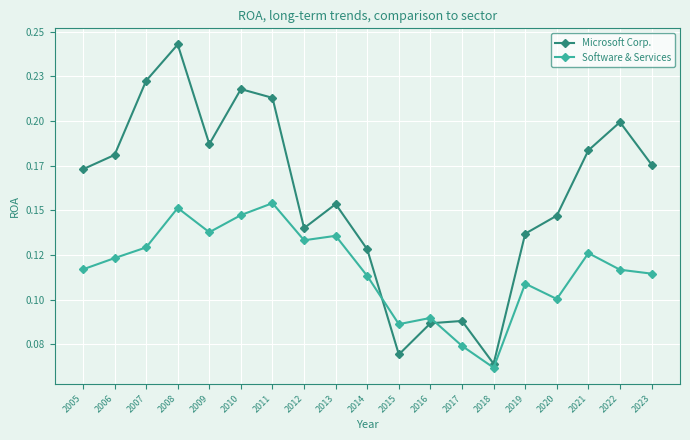

Is it true that Software & Services equals 0.1 at 2006?

True